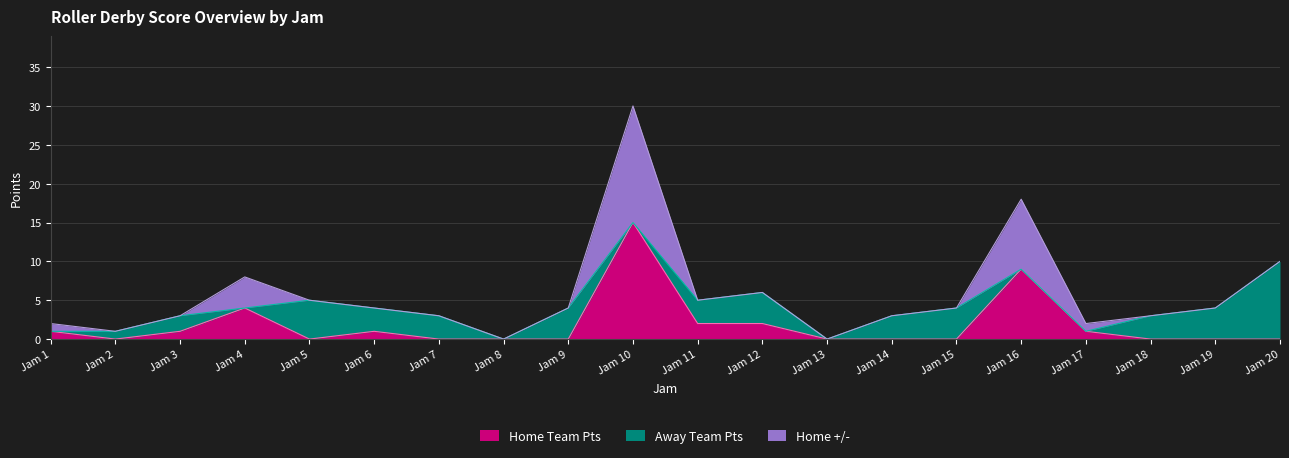

Which has a higher value, Jam 4 or Jam 5?

Jam 4